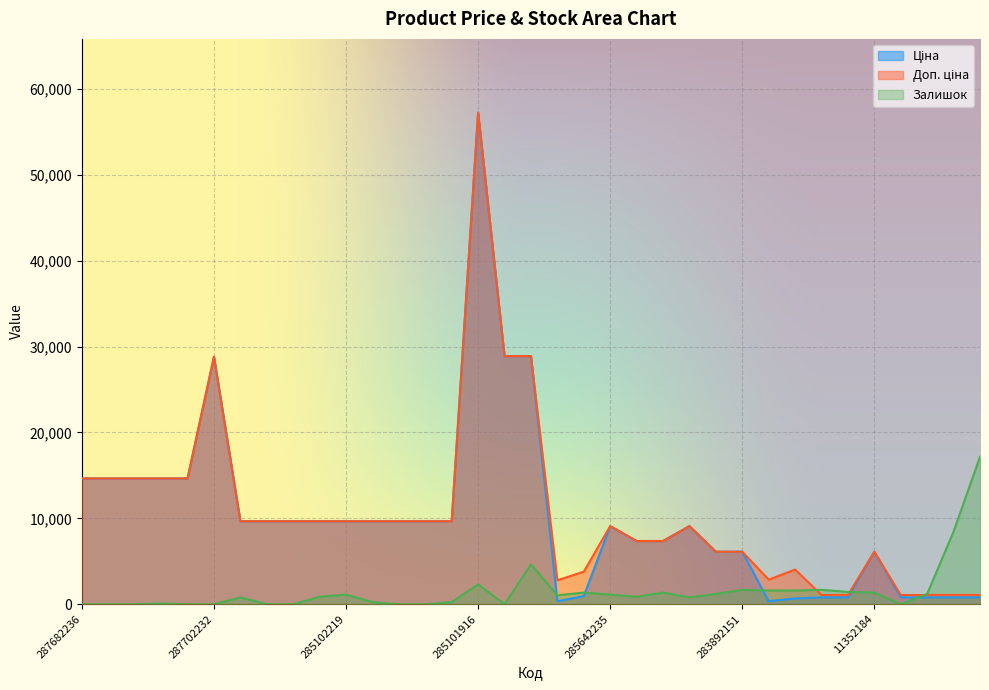

What is the label of the 26th point from the left?

283892151